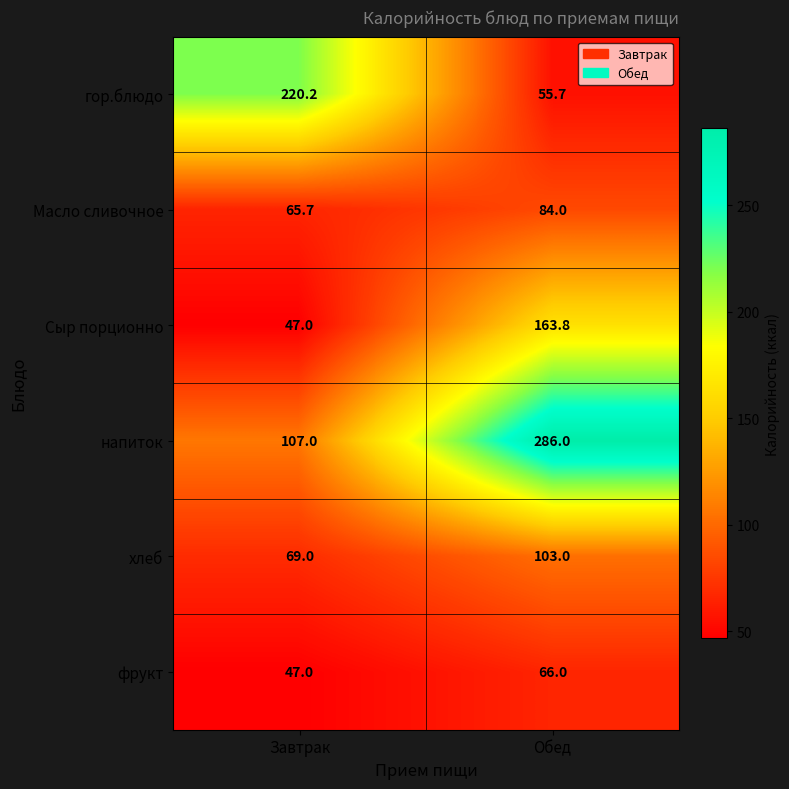

How many data points in Масло сливочное are less than 84?

1